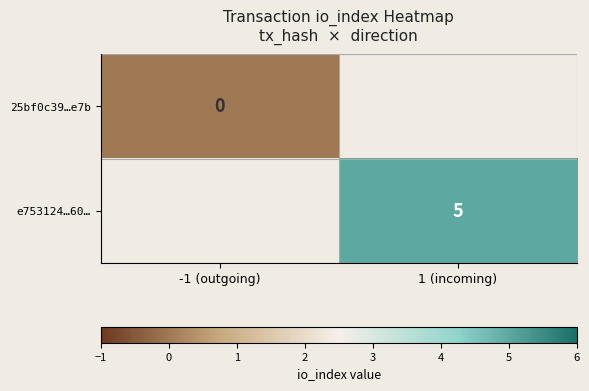

Is the value of 25bf0c39…e7b at -1 (outgoing) greater than the value of e753124…60… at 1 (incoming)?

No